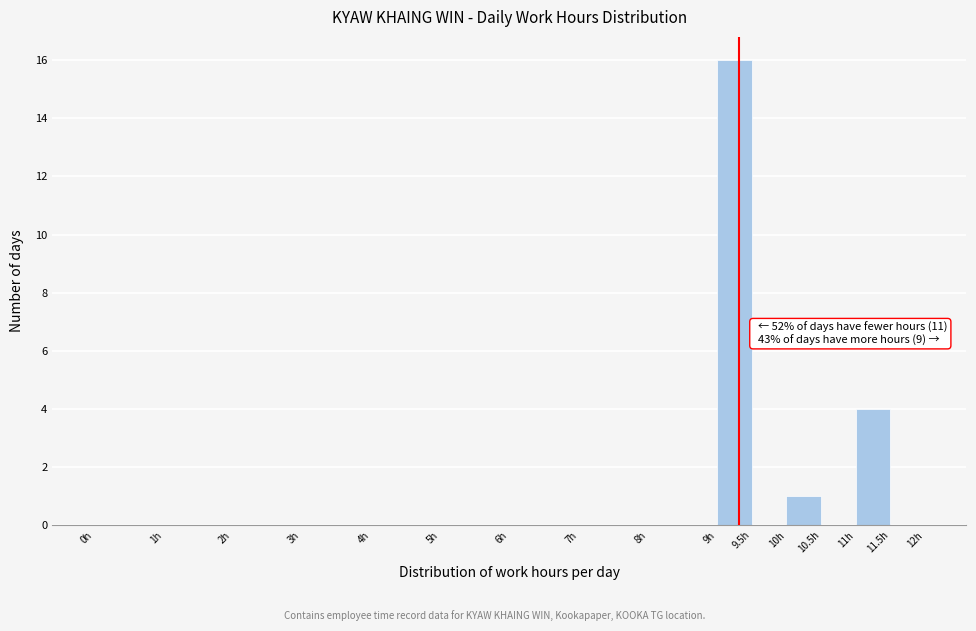

Which range on the x-axis has the tallest bar?

9.0 to 9.5